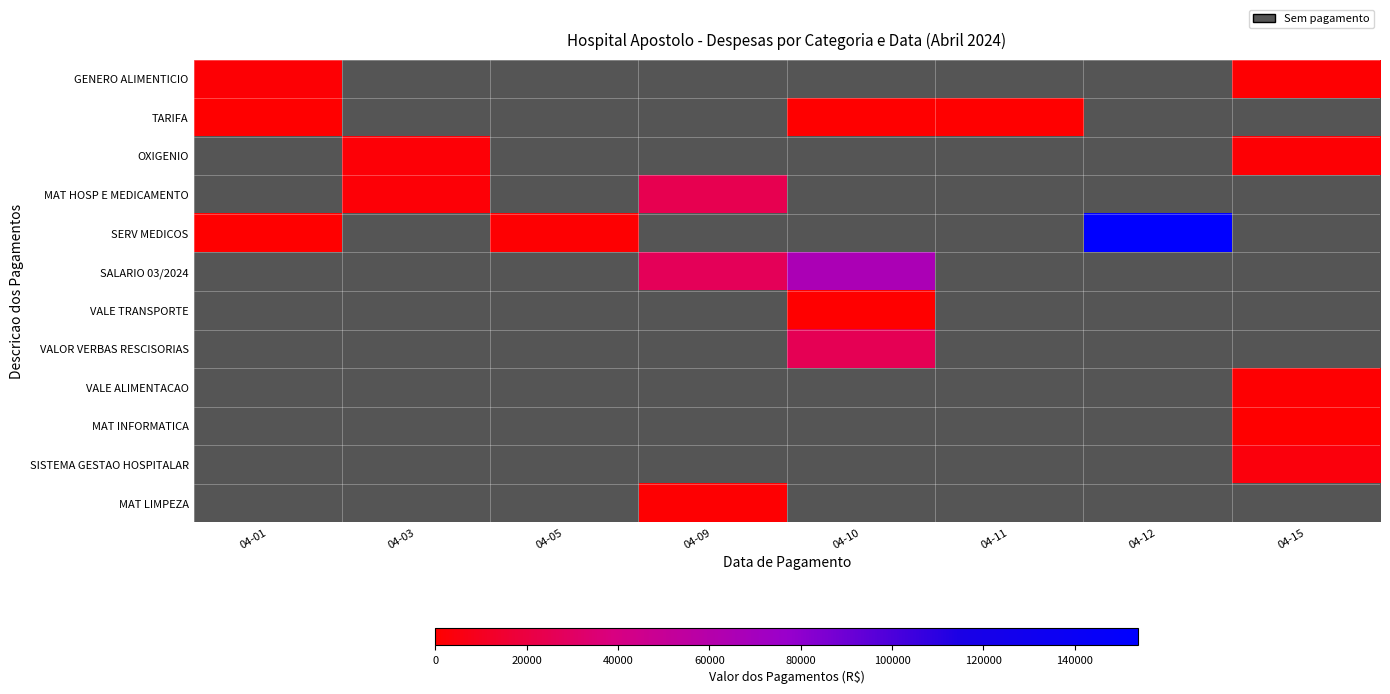

Which series has the largest range (max minus min)?

SERV MEDICOS